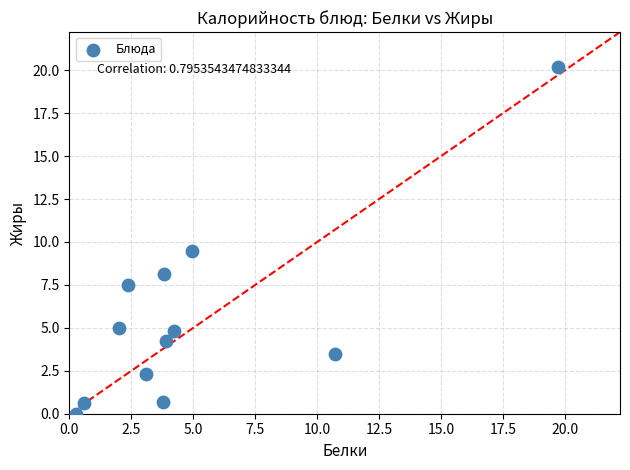

What Y value in the scatter plot is closest to 10?

9.5